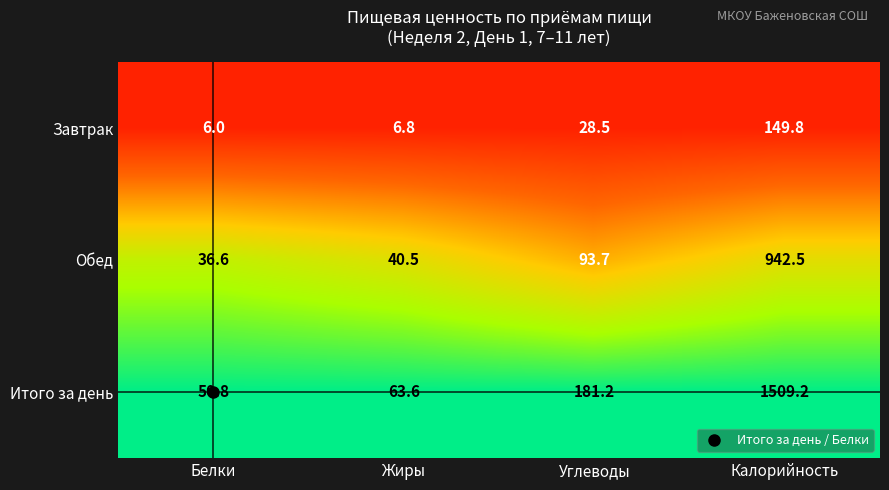

What is the difference between the highest and lowest values at Белки?

44.8